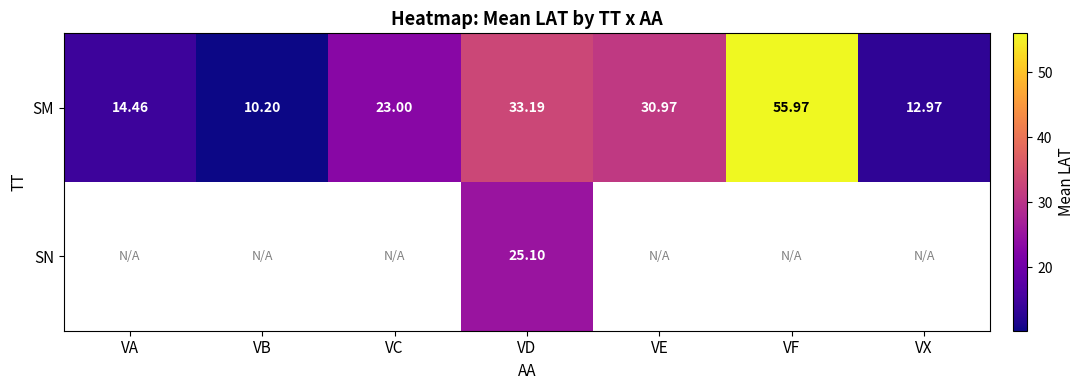

True or false: SM has a value of 14.5 at VA.

True